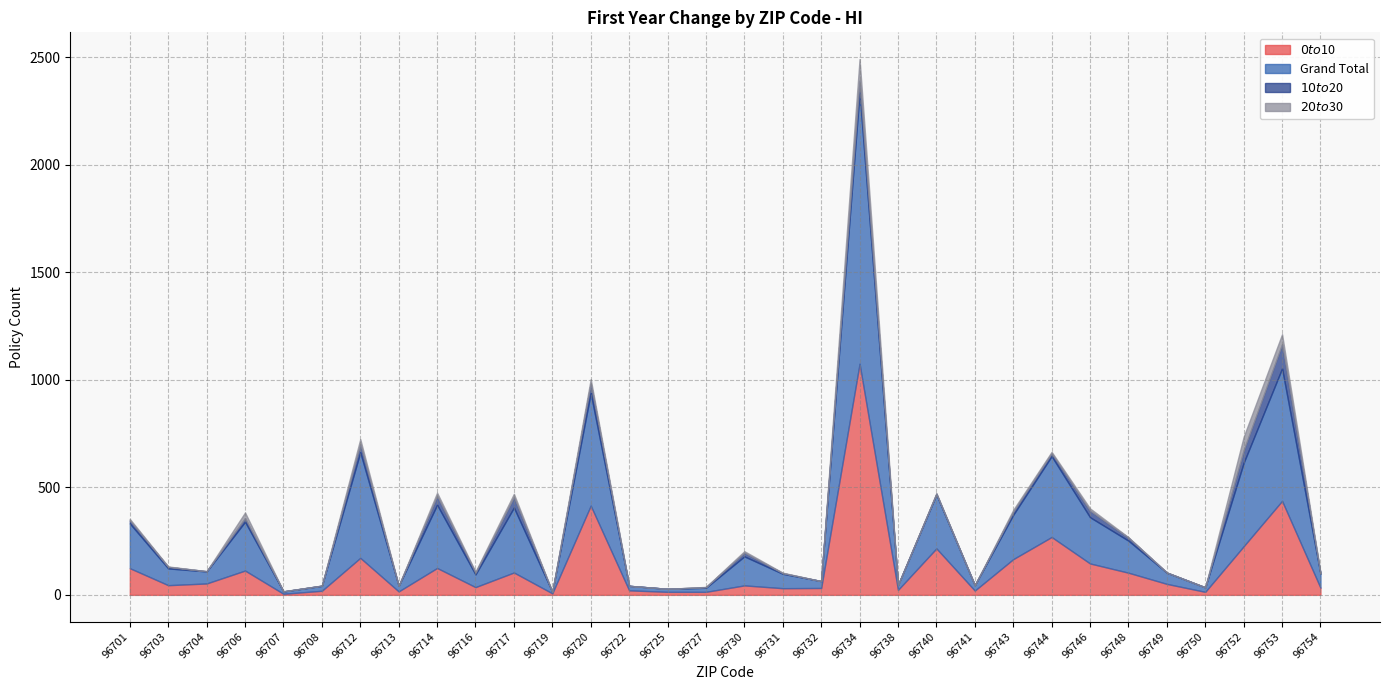

At which label does $0 to $10 reach its peak?

96734